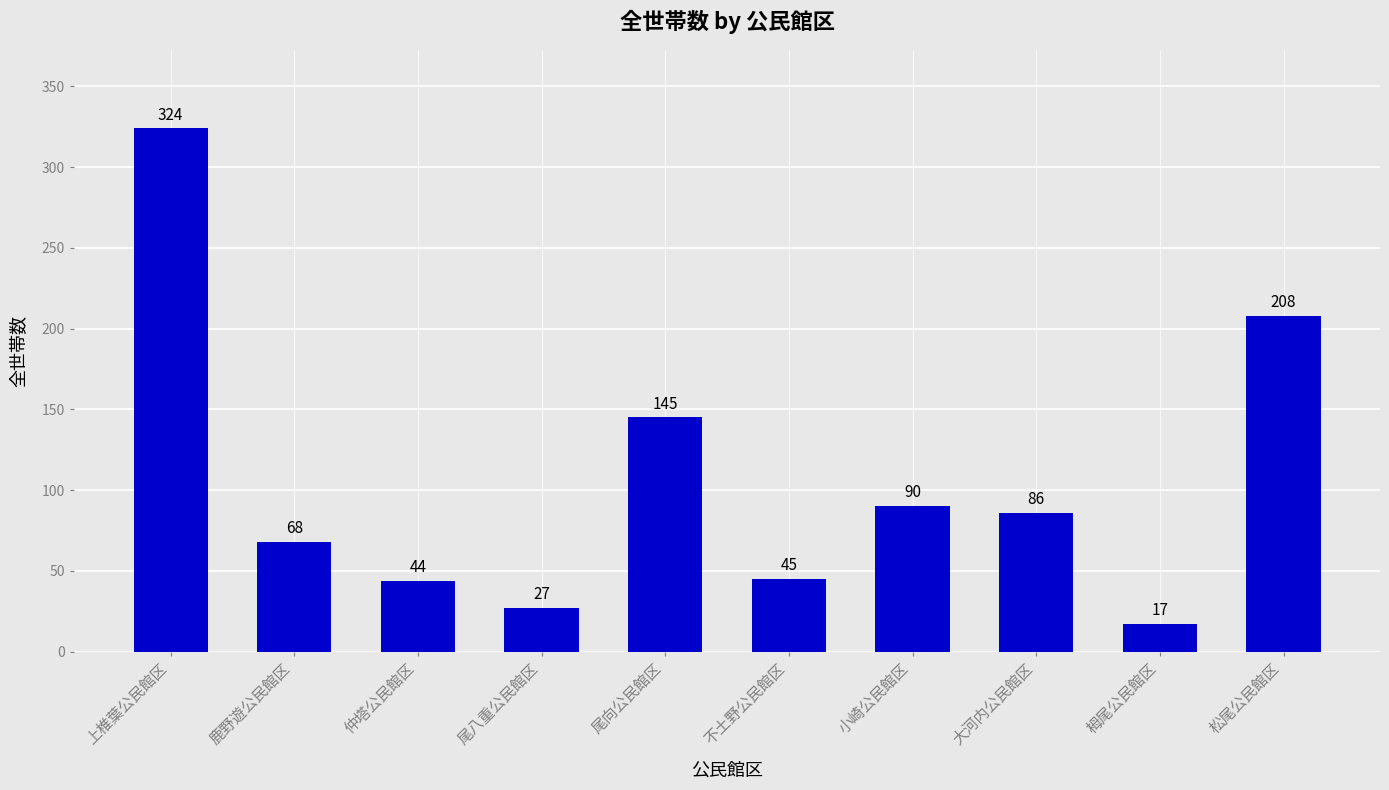

What is the change in value from 上椎葉公民館区 to 仲塔公民館区?

-280